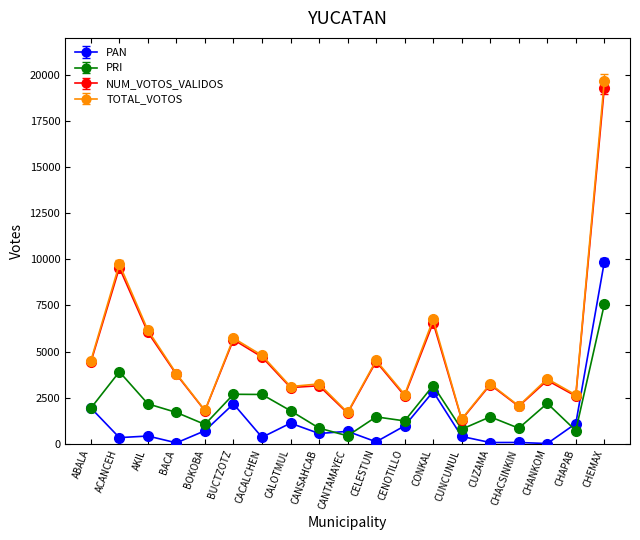

What is the highest value of the PRI series?

7563